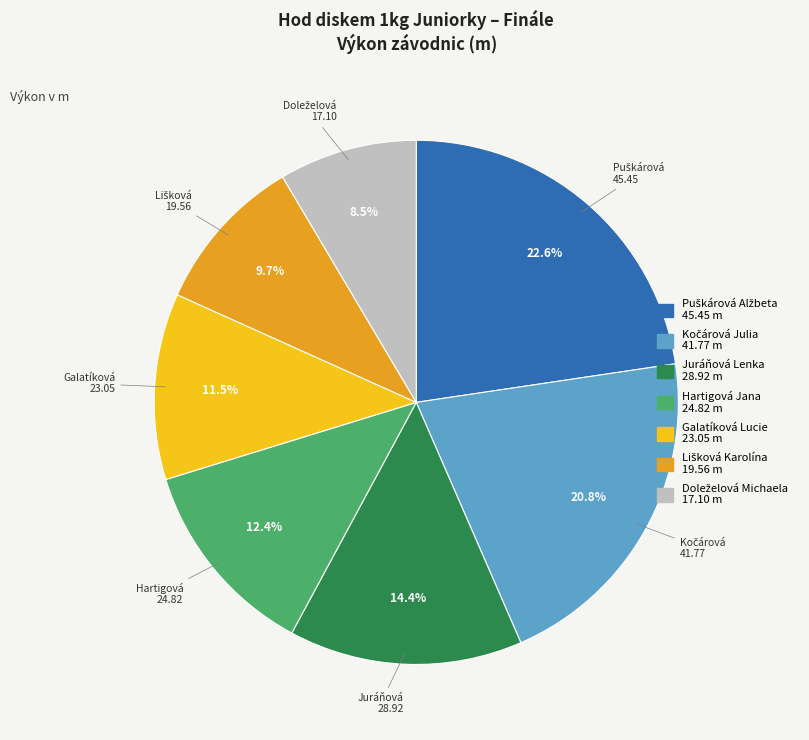

How many slices are in this pie chart?

7